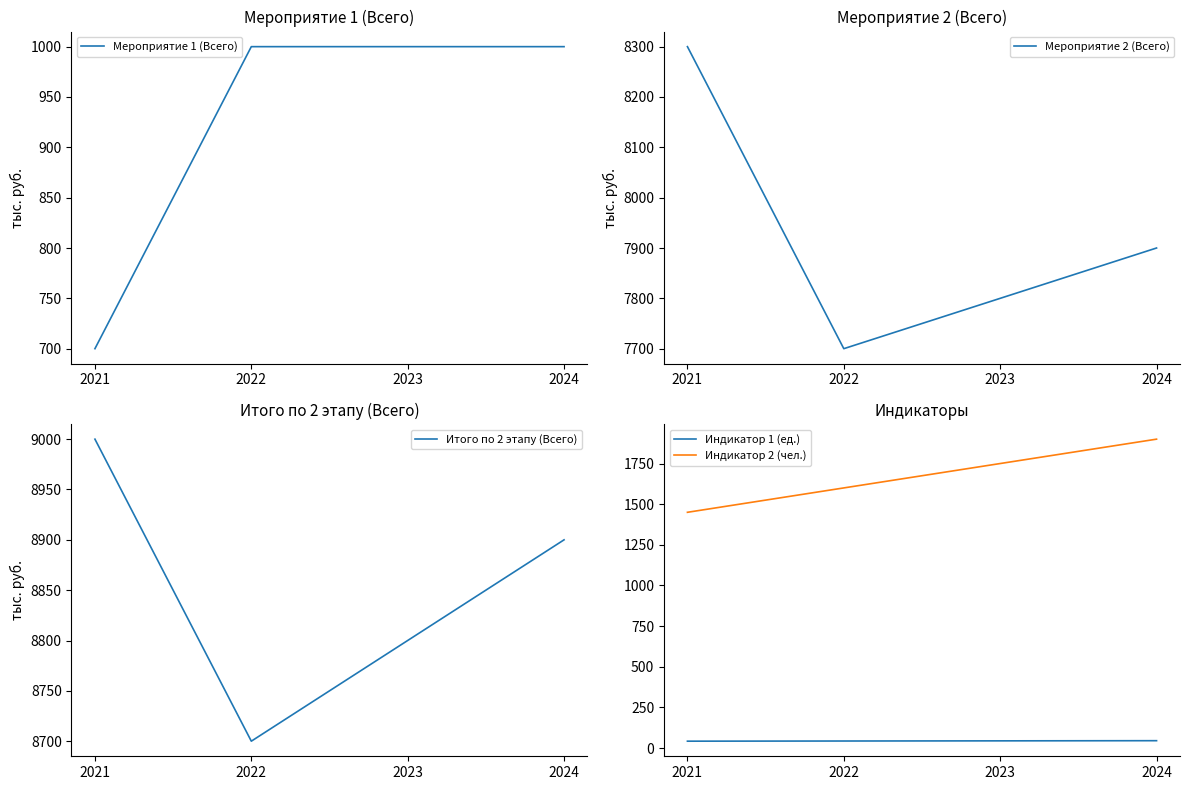

True or false: Итого по 2 этапу (Всего) and Индикатор 2 (чел.) intersect in this chart.

False